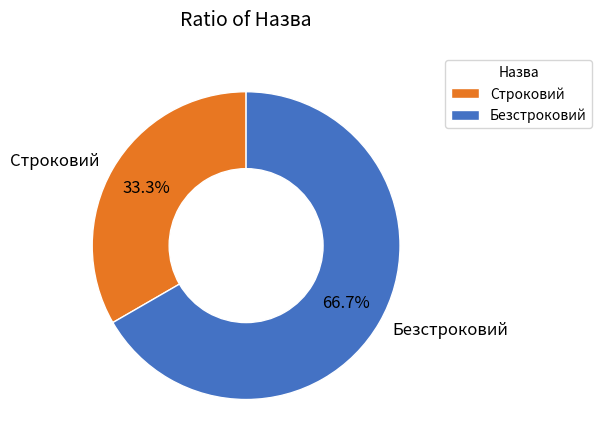

Is there any slice that represents more than half of the pie?

Yes